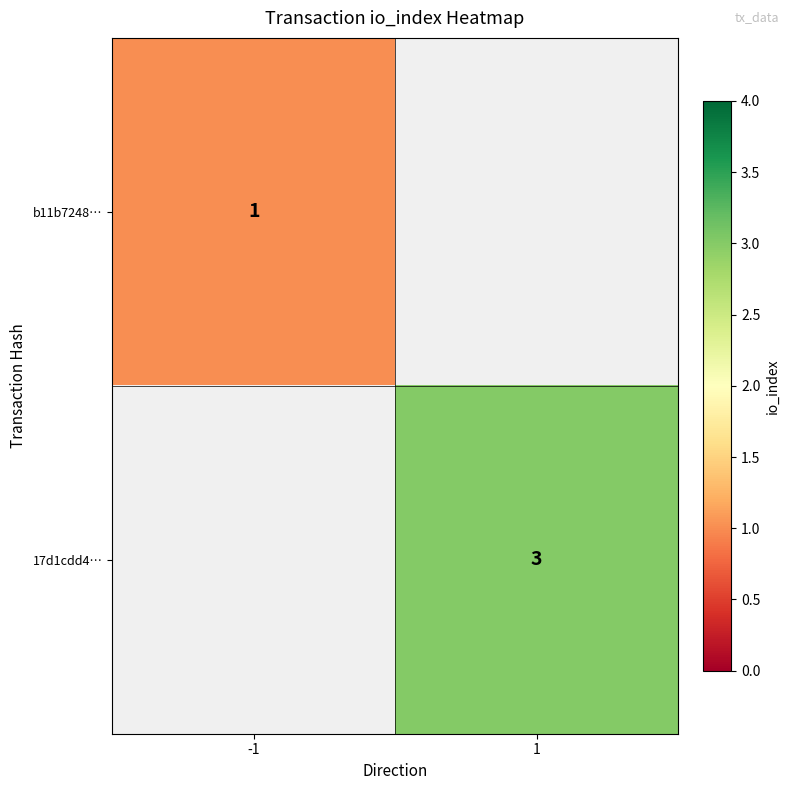

True or false: 17d1cdd4… has a value of 3 at 1.

True